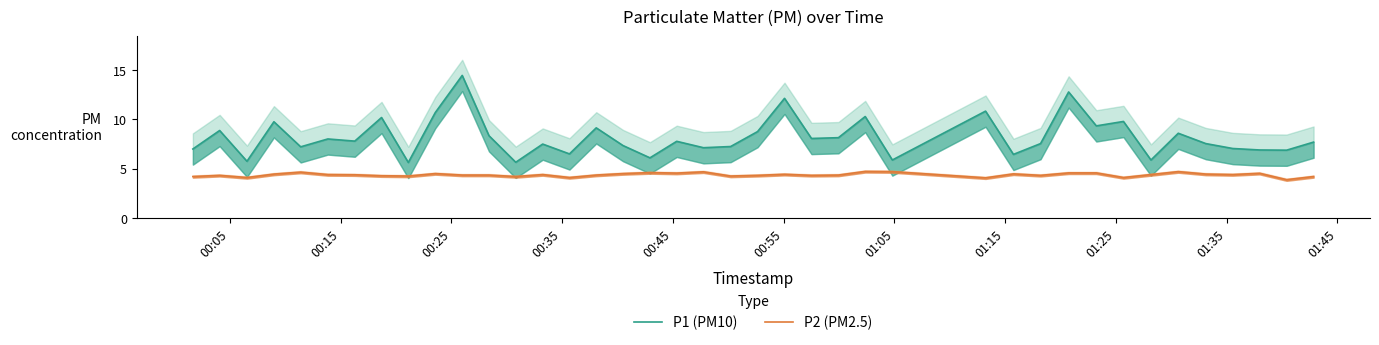

What is the minimum value shown in the chart?

3.9